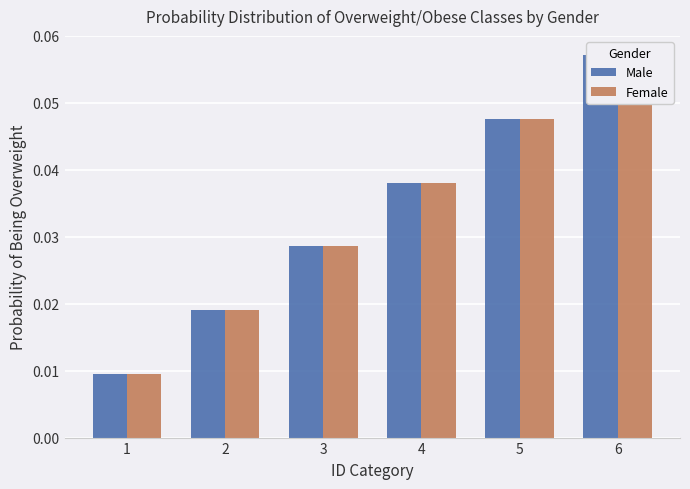

At which label is Female closest to 0?

1